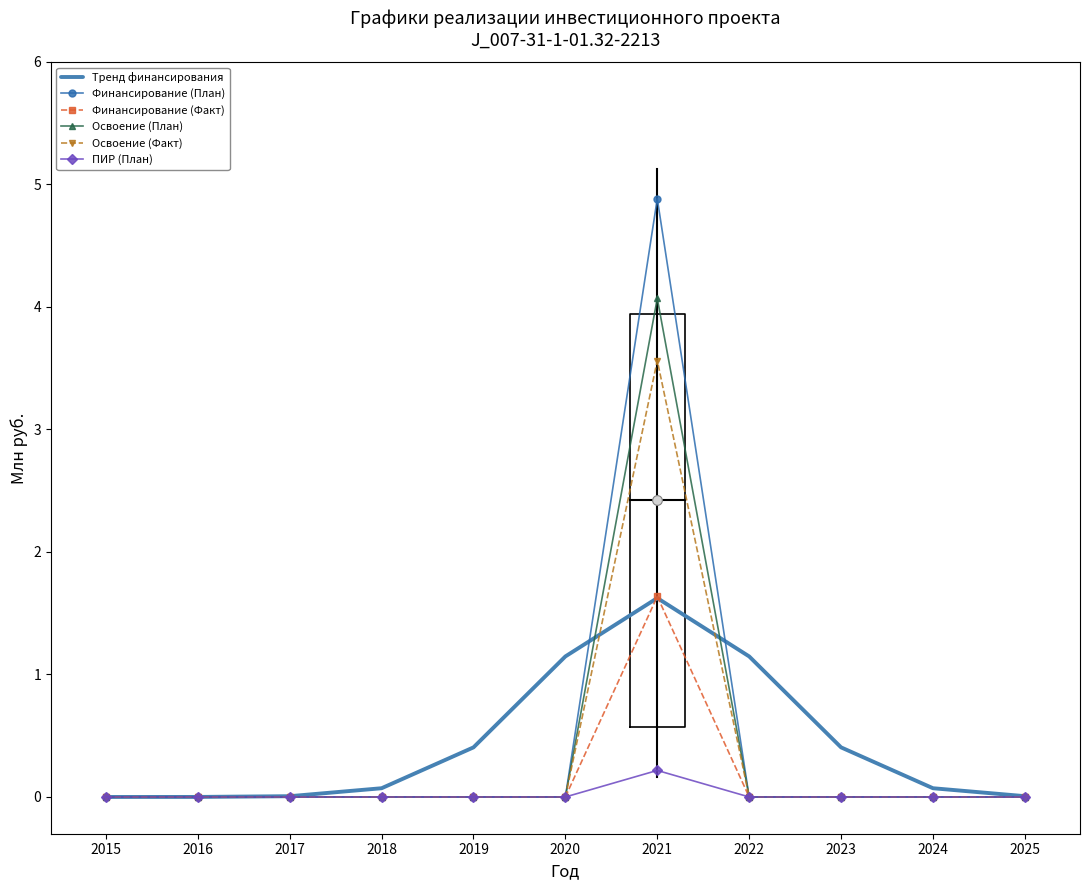

What is the difference between the highest and lowest values at 2020?

1.1